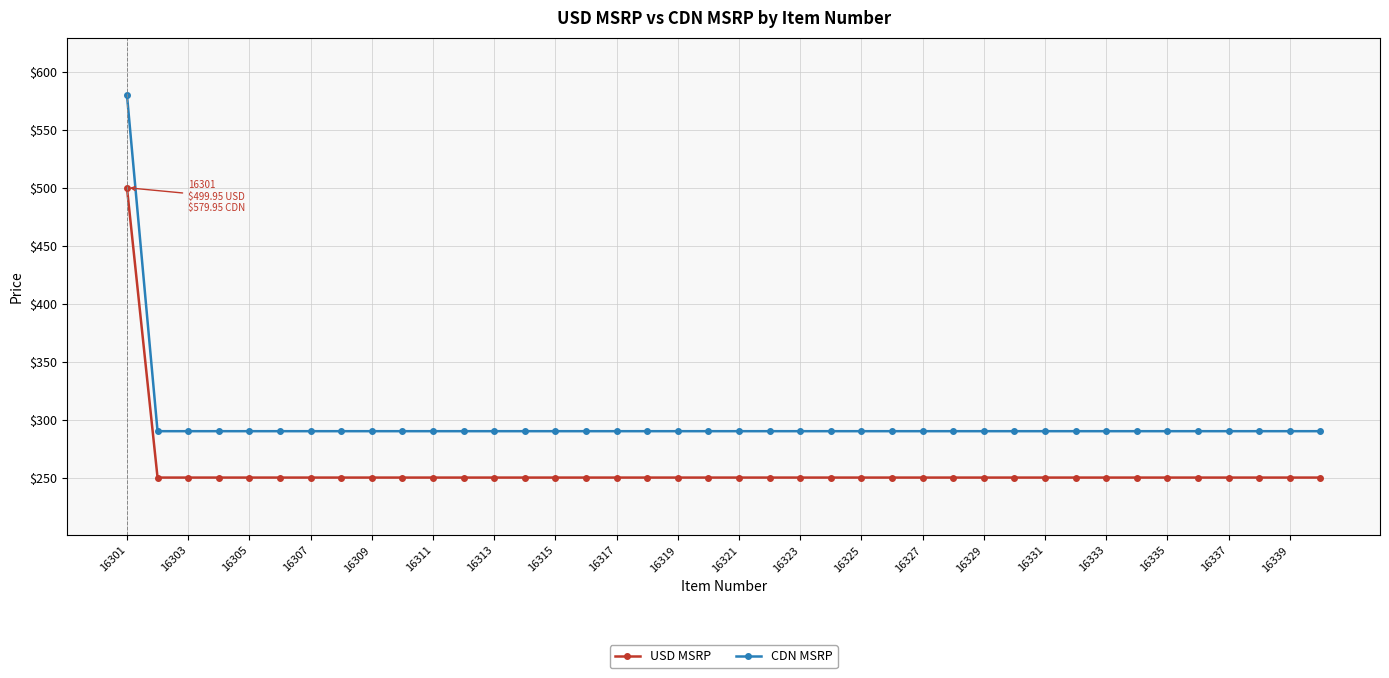

True or false: CDN MSRP and USD MSRP intersect in this chart.

False